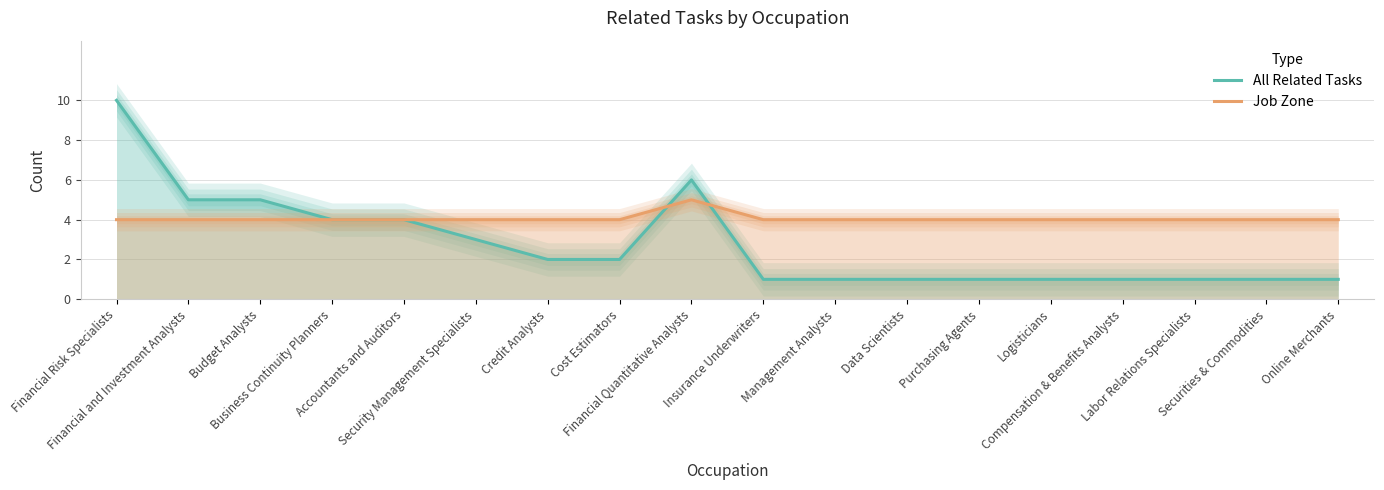

How many series are shown in this chart?

2